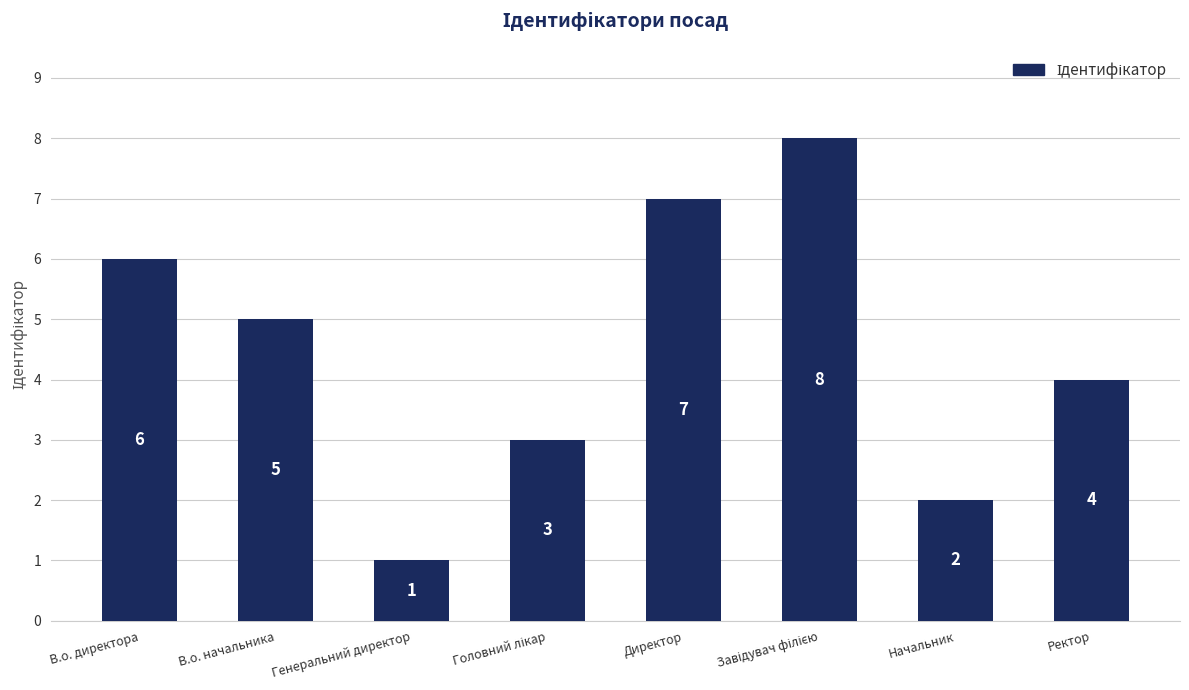

How many values are between 3 and 7?

5